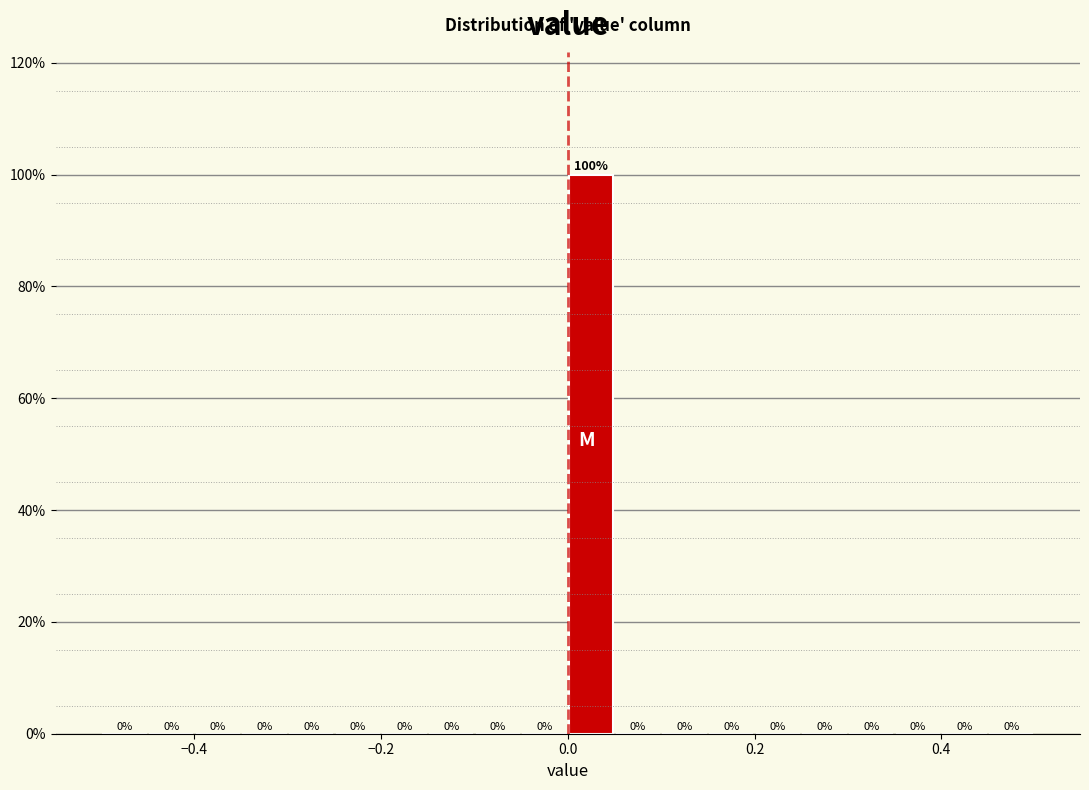

Read against the x-axis, roughly where is the centre of the tallest bar?

0.02